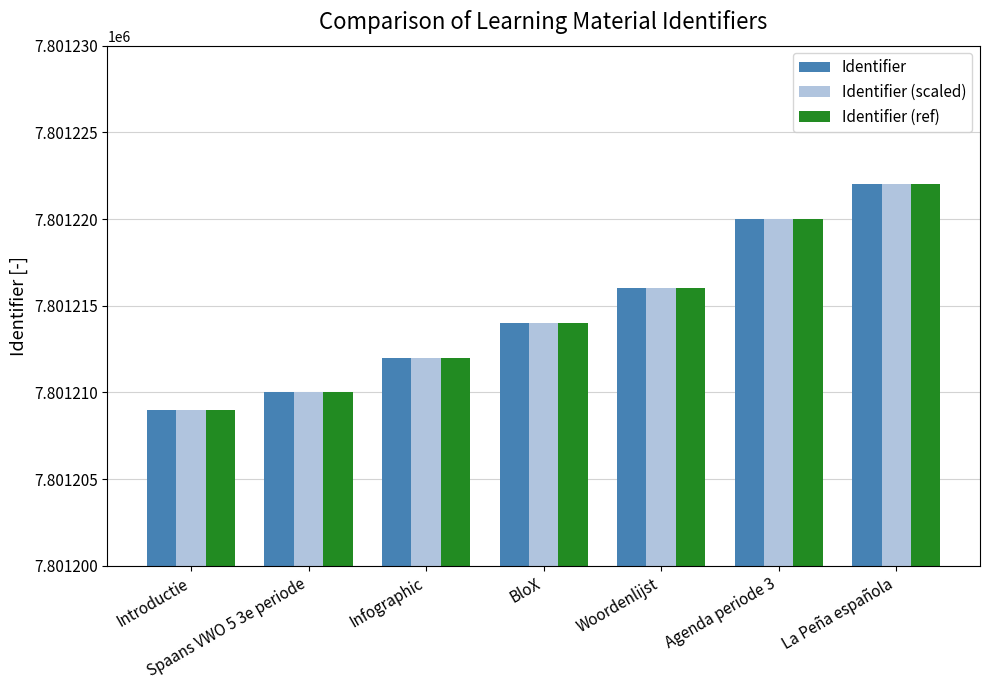

Does the chart contain stacked bars?

No